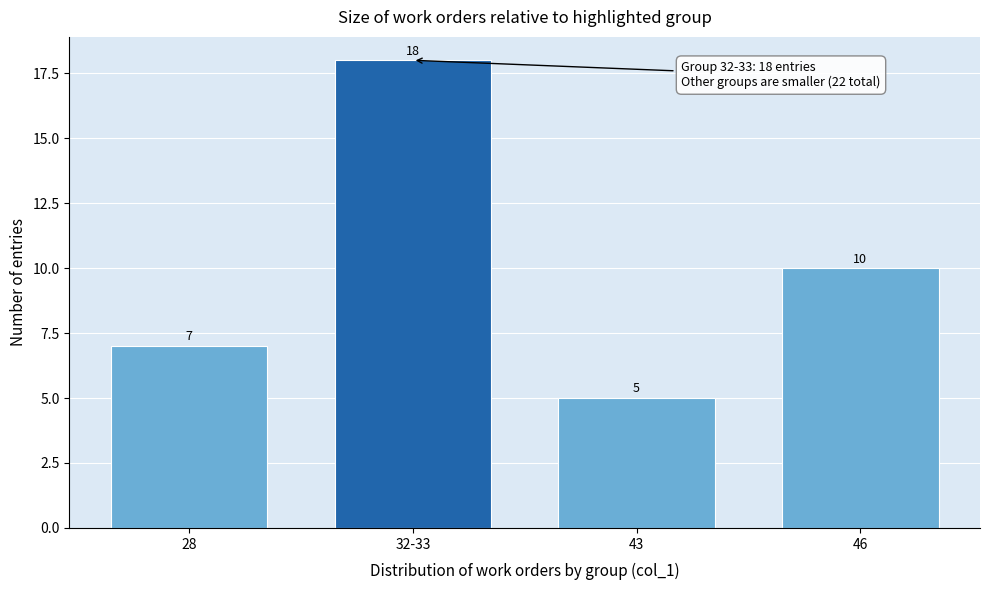

Reading left to right, what are all the values shown in this chart?

28=7	32-33=18	43=5	46=10